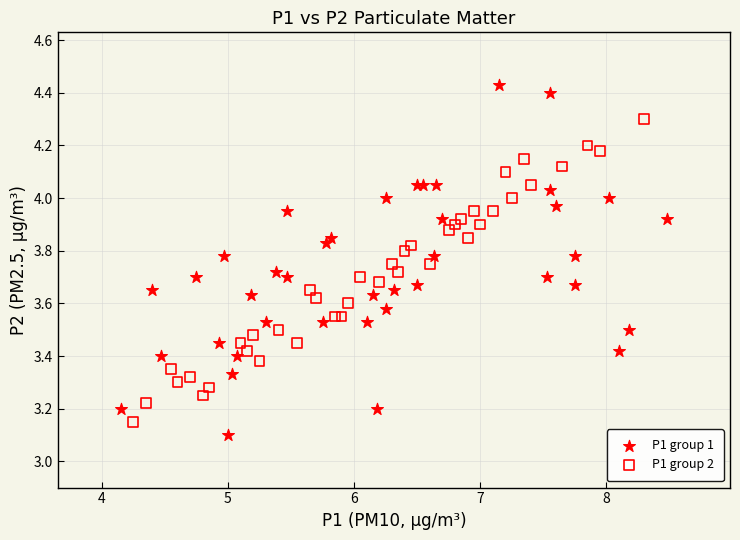

Which series has the largest Y range (max minus min)?

P1 group 1